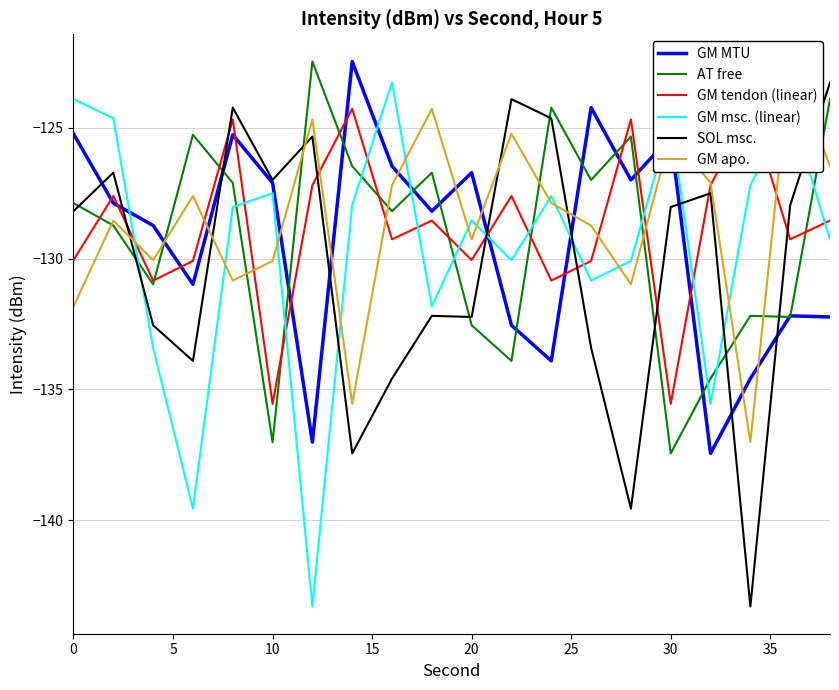

Which series has the widest spread of values?

GM msc. (linear)